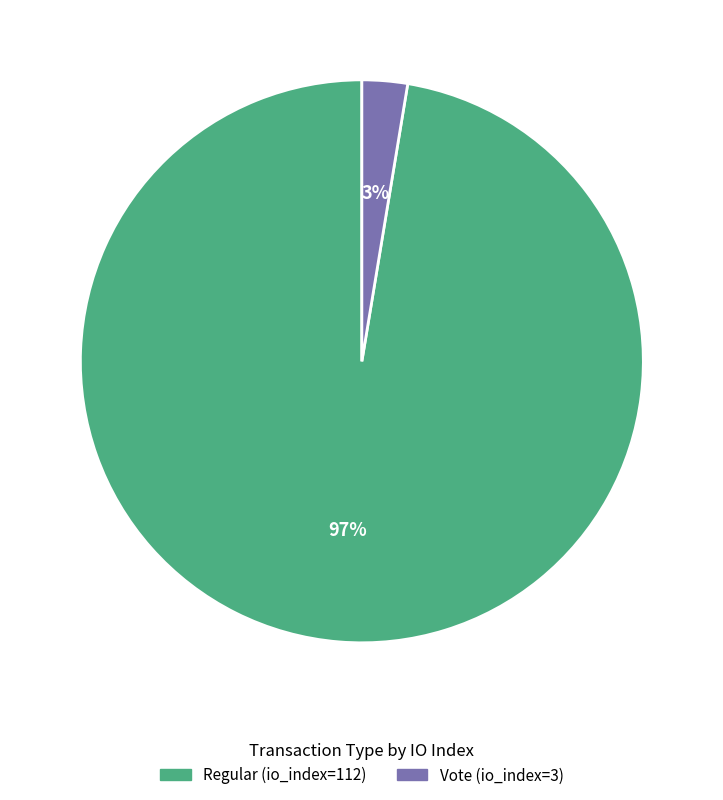

The Regular (io_index=112) slice represents 88% of the pie. True or false?

False